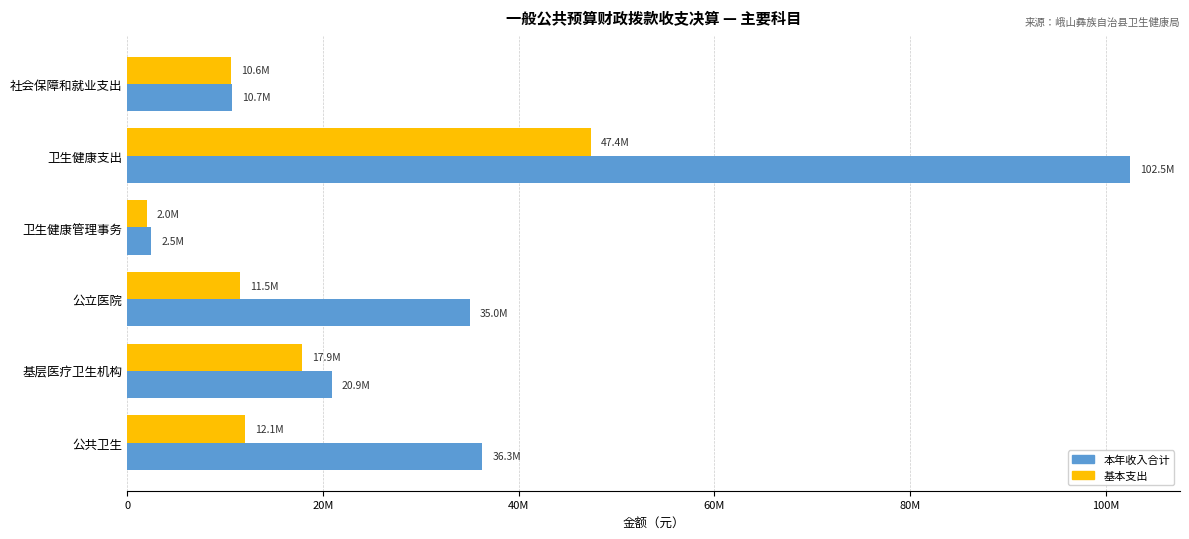

Which series has the largest range (max minus min)?

本年收入合计